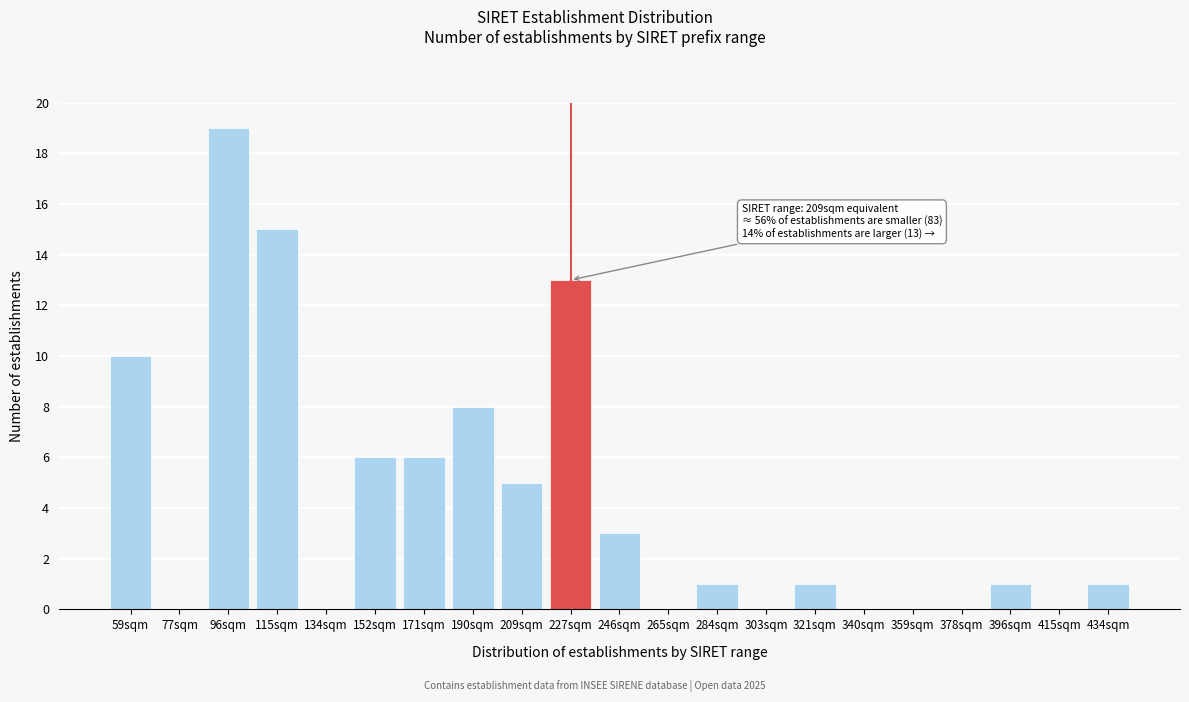

Reading left to right, what are all the values shown in this chart?

59sqm=10	77sqm=0	96sqm=19	115sqm=15	134sqm=0	152sqm=6	171sqm=6	190sqm=8	209sqm=5	227sqm=13	246sqm=3	265sqm=0	284sqm=1	303sqm=0	321sqm=1	340sqm=0	359sqm=0	378sqm=0	396sqm=1	415sqm=0	434sqm=1